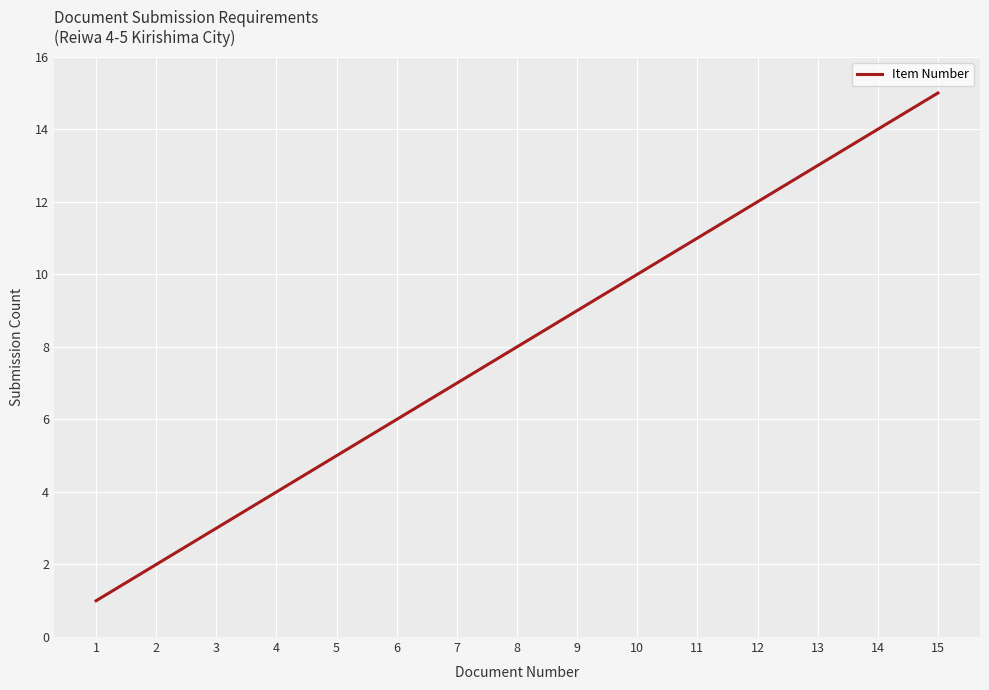

Rank the categories by value from lowest to highest.

1, 2, 3, 4, 5, 6, 7, 8, 9, 10, 11, 12, 13, 14, 15